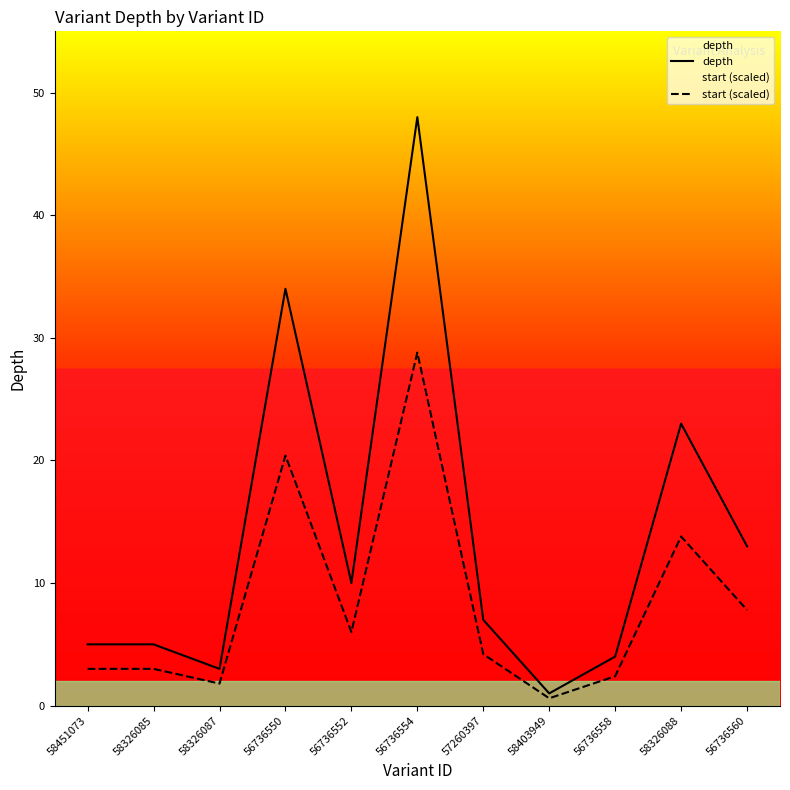

Reading right to left, transcribe all the data shown in this chart.

depth: 13.0	23.0	4.0	1.0	7.0	48.0	10.0	34.0	3.0	5.0	5.0
start (scaled): 7.8	13.8	2.4	0.6	4.2	28.8	6.0	20.4	1.8	3.0	3.0